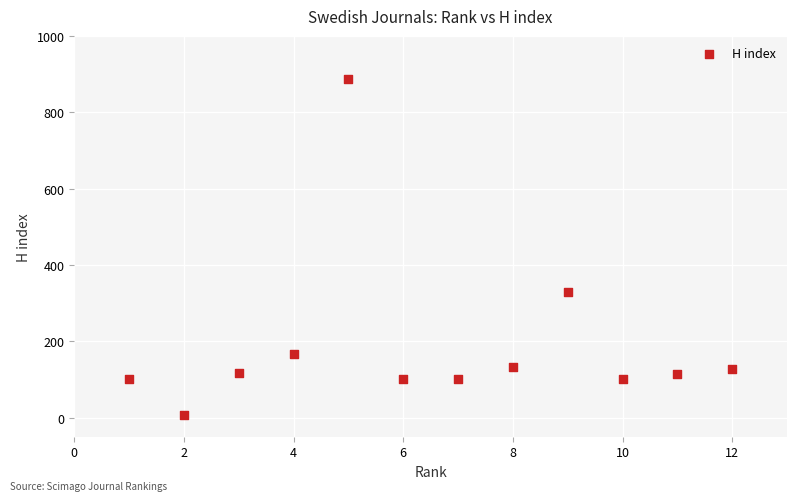

What is the range of Y values (max minus min)?

880